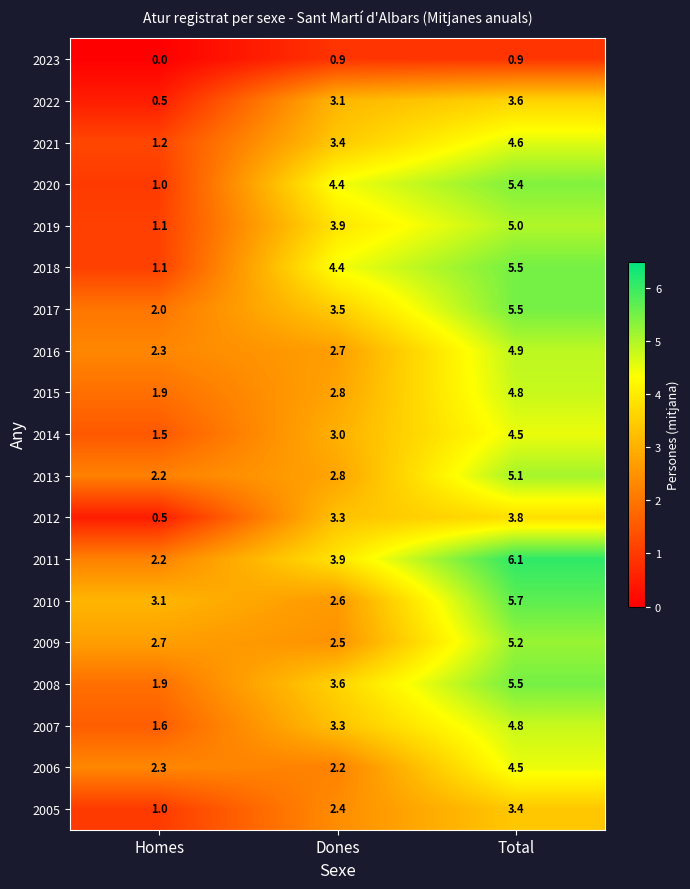

What is the lowest value of the 2022 series?

0.5